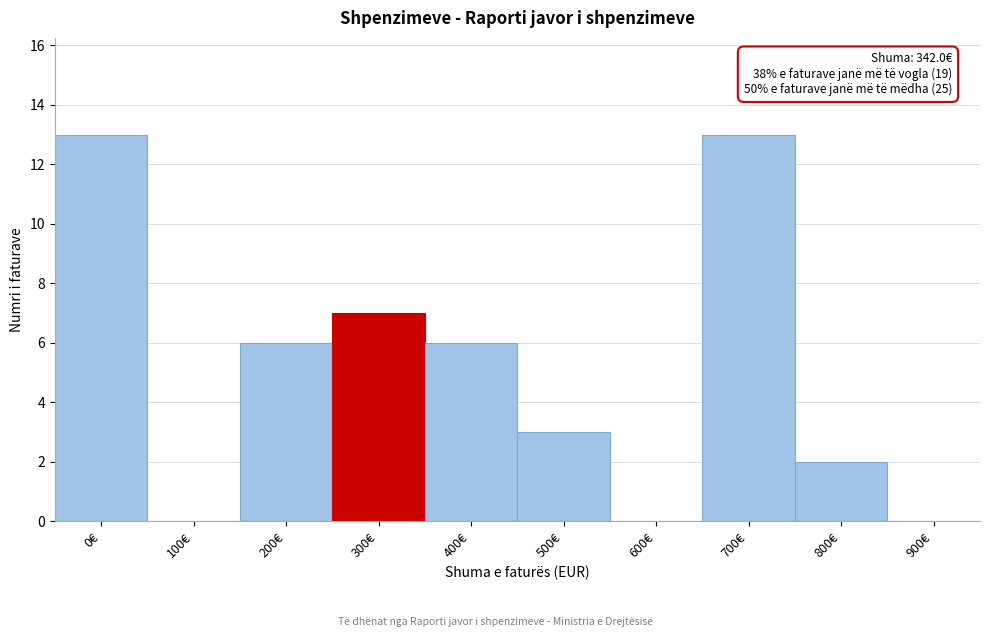

Reading left to right, list all the values displayed in this chart.

0€=13	100€=0	200€=6	300€=7	400€=6	500€=3	600€=0	700€=13	800€=2	900€=0